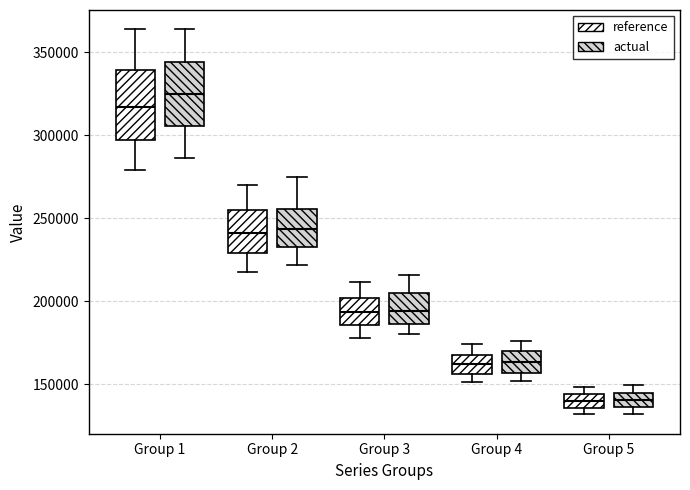

Reading left to right, read every box against the y-axis: the position of its median line, the range the box covers, and the ends of its whiskers. The values are not printed on the chart, so give them approximately, as read against the axis.

Group 1 (reference): median 315000, box 295000 to 340000, whiskers 280000 to 365000
Group 1 (actual): median 325000, box 305000 to 345000, whiskers 285000 to 365000
Group 2 (reference): median 240000, box 230000 to 255000, whiskers 220000 to 270000
Group 2 (actual): median 245000, box 235000 to 255000, whiskers 220000 to 275000
Group 3 (reference): median 195000, box 185000 to 200000, whiskers 180000 to 210000
Group 3 (actual): median 195000, box 185000 to 205000, whiskers 180000 to 215000
Group 4 (reference): median 160000, box 155000 to 170000, whiskers 150000 to 175000
Group 4 (actual): median 165000, box 155000 to 170000, whiskers 150000 to 175000
Group 5 (reference): median 140000, box 135000 to 145000, whiskers 130000 to 150000
Group 5 (actual): median 140000, box 135000 to 145000, whiskers 130000 to 150000